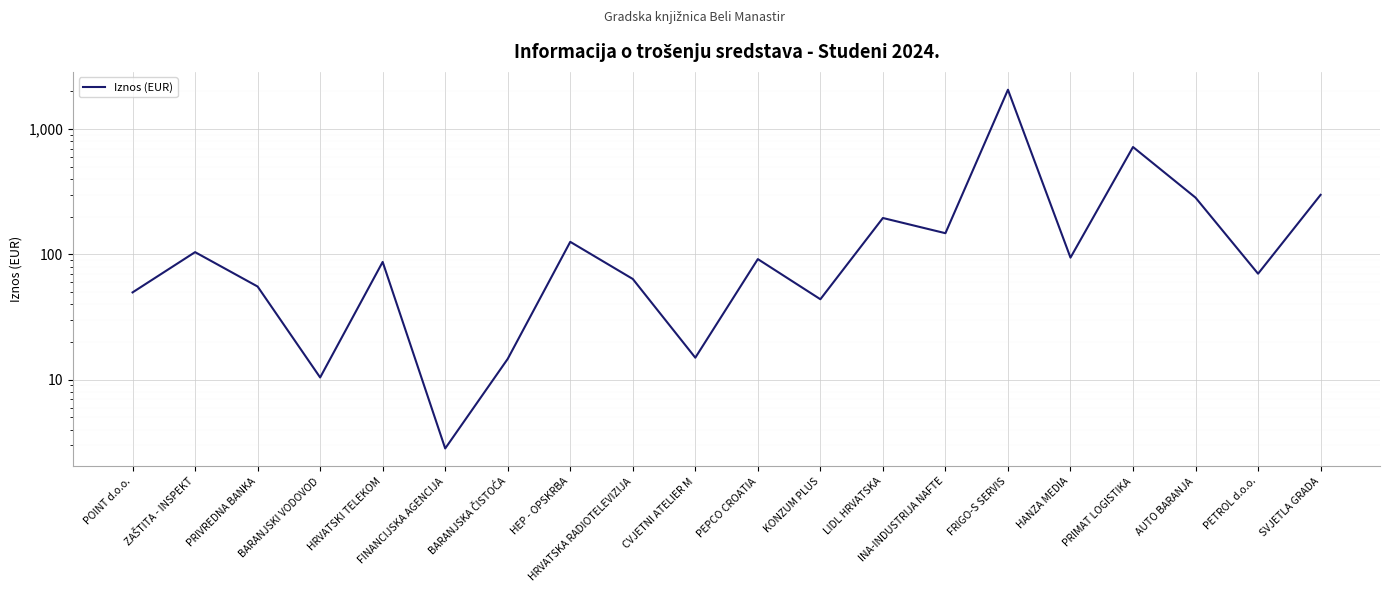

Where is the first local maximum?

ZAŠTITA - INSPEKT